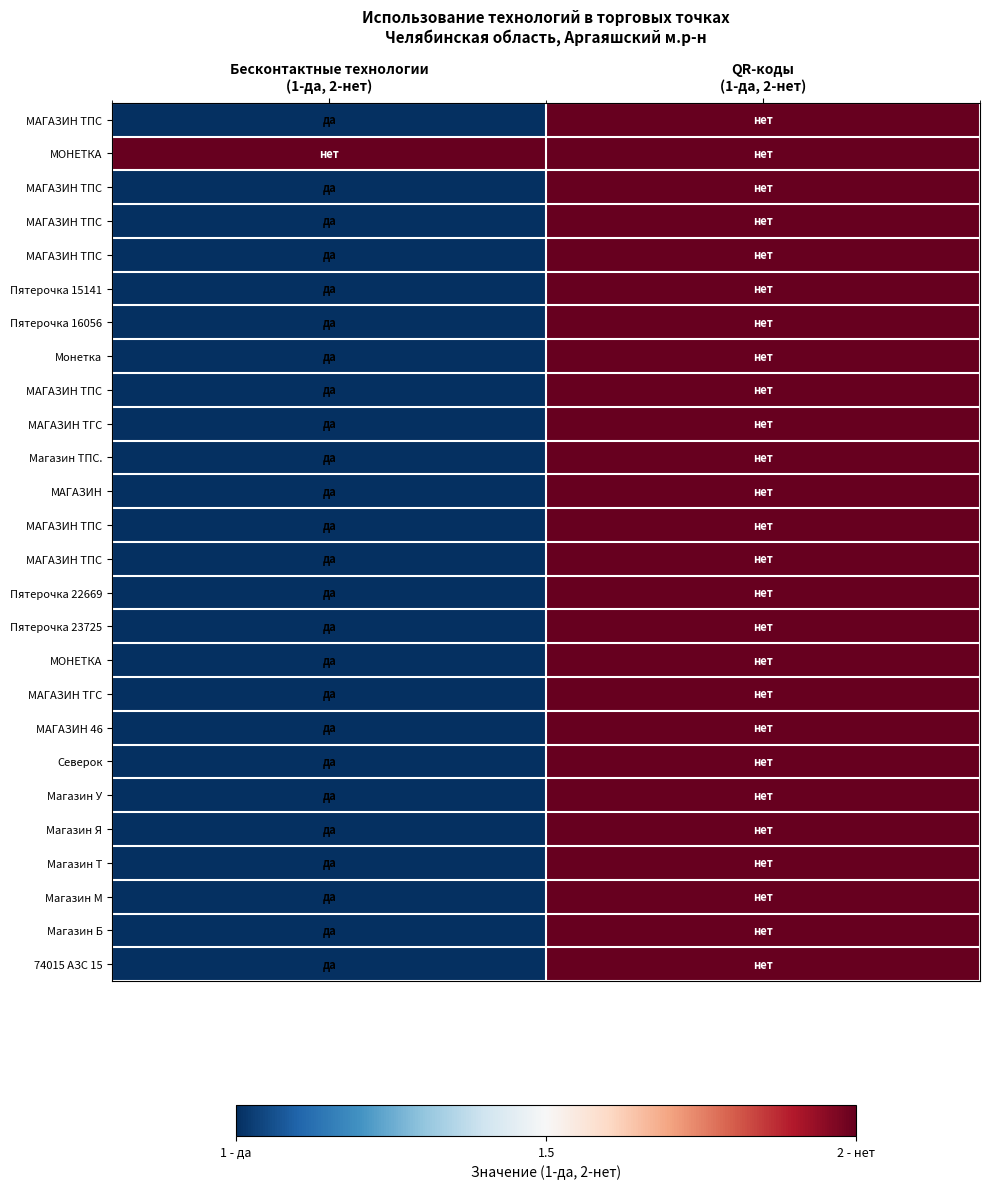

Which has a higher value, QR-коды
(1-да, 2-нет) or Бесконтактные технологии
(1-да, 2-нет)?

QR-коды
(1-да, 2-нет)